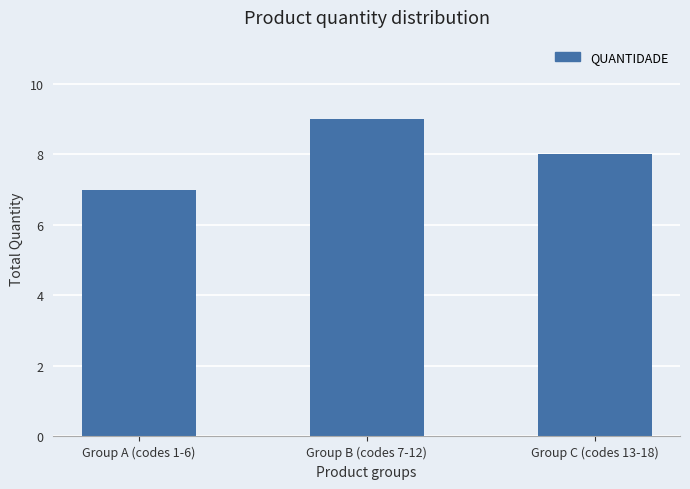

Does the chart contain any negative values?

No